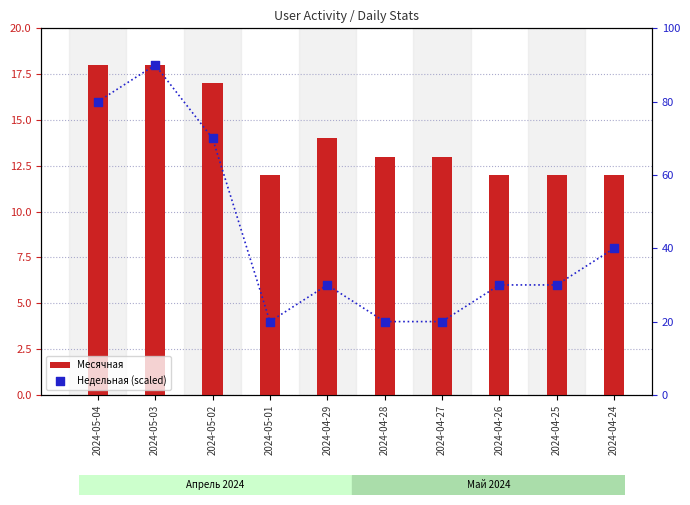

Which series contains the highest Y value?

Недельная (scaled)